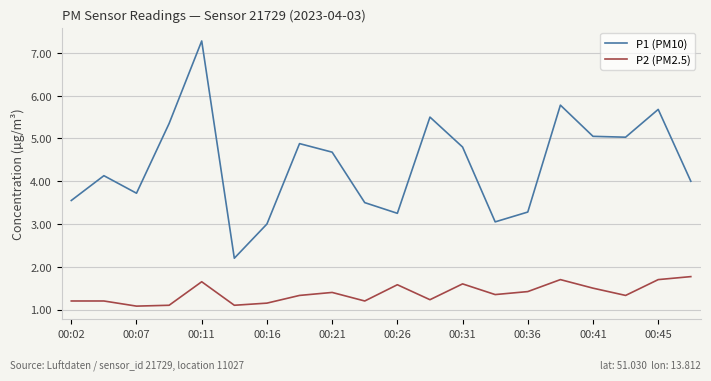

At how many categories does at least one series exceed 2?

20